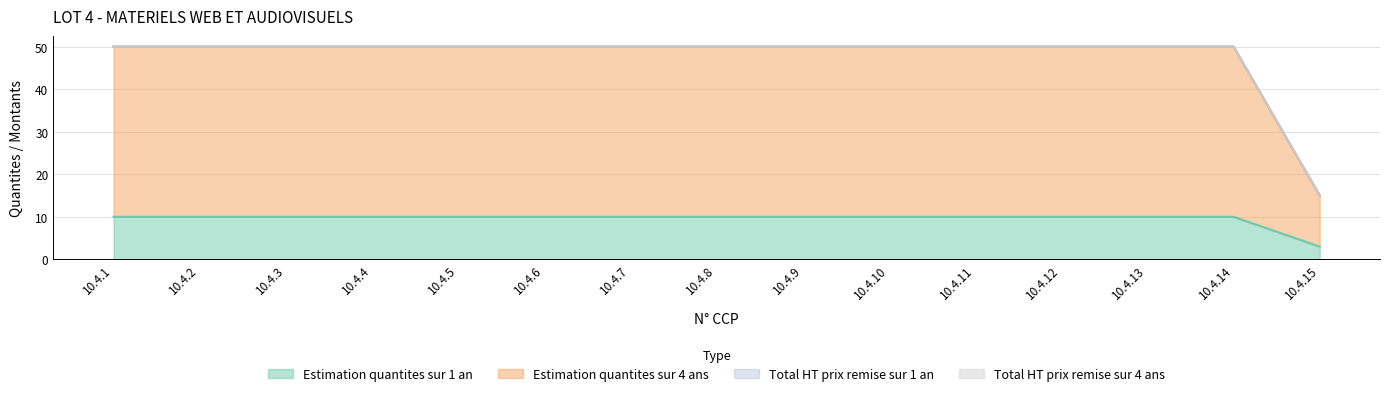

True or false: Estimation quantites sur 1 an has more than 0 points higher than both neighbors.

False